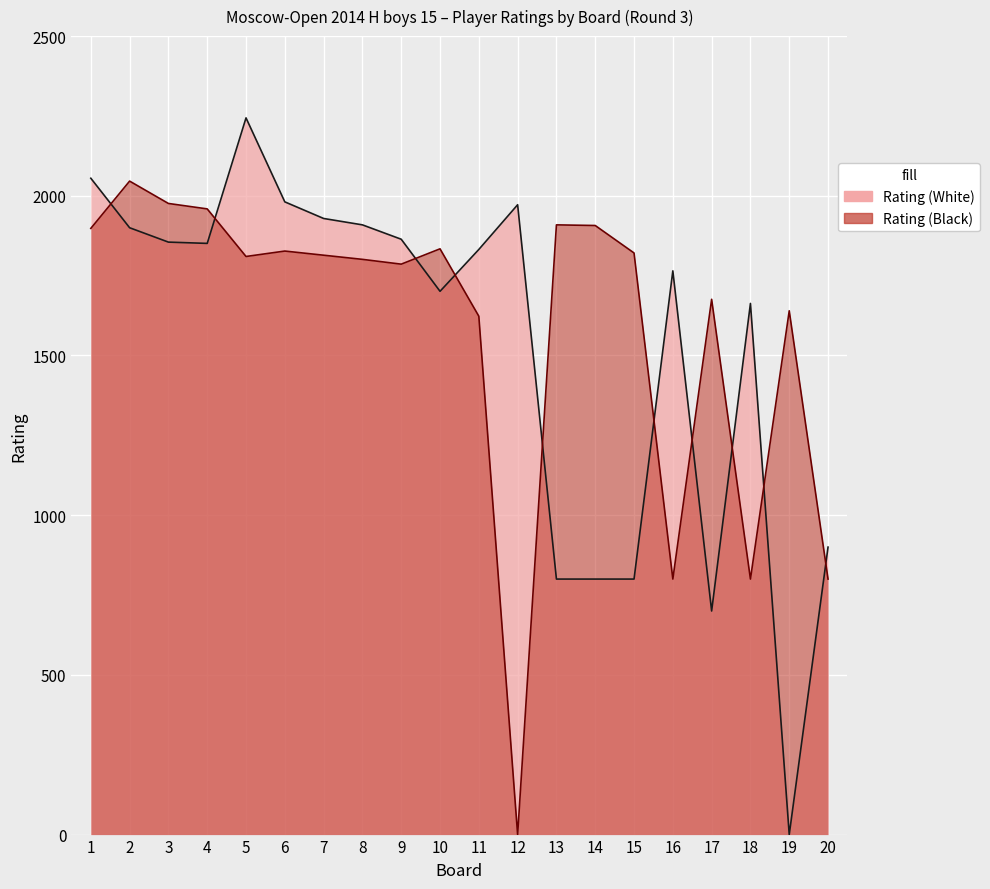

What is the value of the Rating (White) point at the 11th from the left?

1832